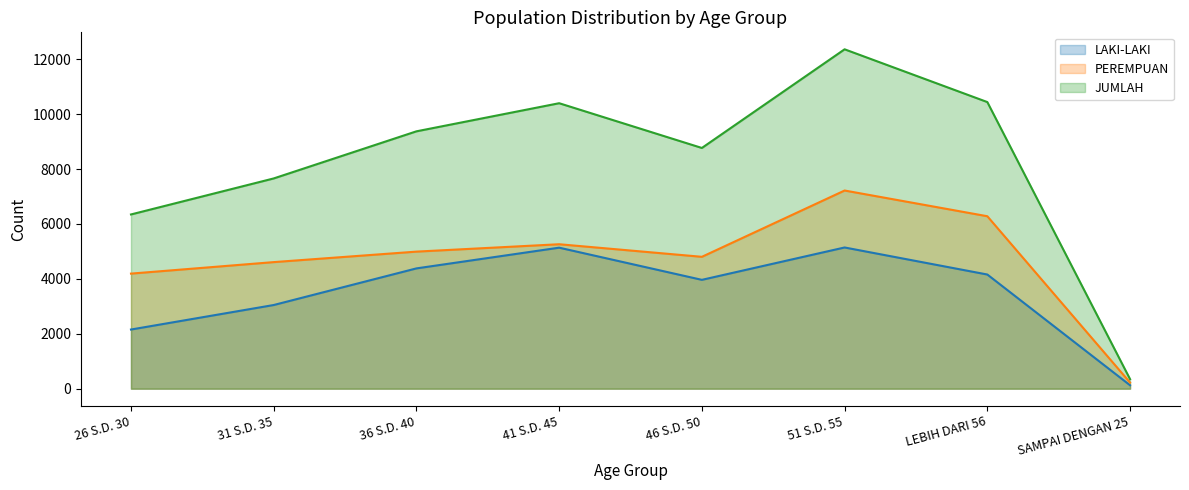

Rank the series at 46 S.D. 50 from highest to lowest value.

JUMLAH, PEREMPUAN, LAKI-LAKI